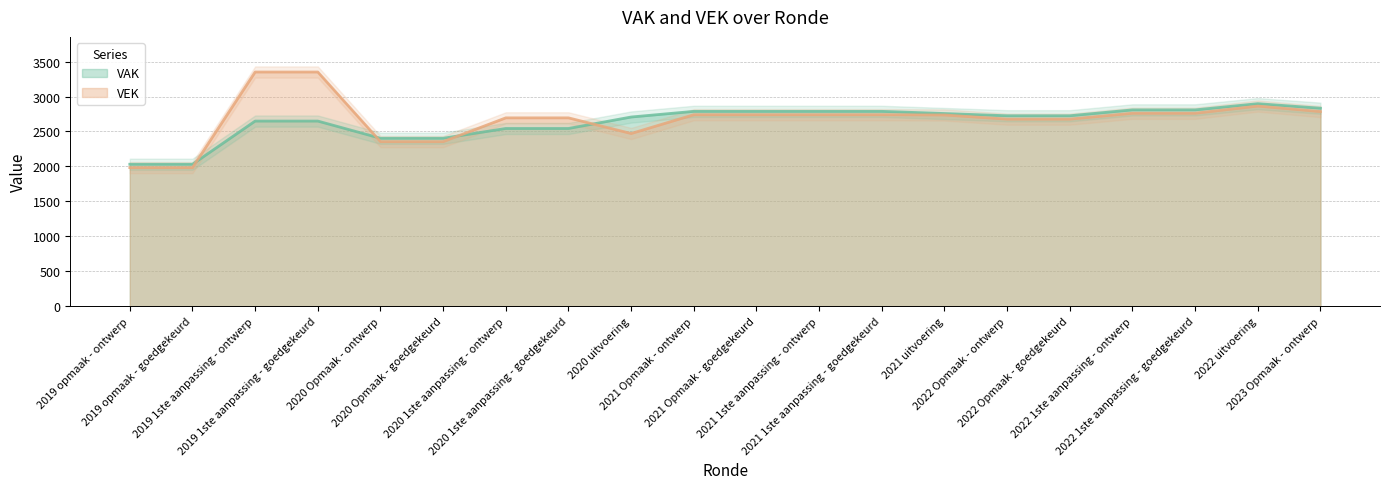

List the labels in order of VEK value, smallest first.

2019 opmaak - ontwerp, 2019 opmaak - goedgekeurd, 2020 Opmaak - ontwerp, 2020 Opmaak - goedgekeurd, 2020 uitvoering, 2022 Opmaak - ontwerp, 2022 Opmaak - goedgekeurd, 2020 1ste aanpassing - ontwerp, 2020 1ste aanpassing - goedgekeurd, 2021 uitvoering, 2021 Opmaak - ontwerp, 2021 Opmaak - goedgekeurd, 2021 1ste aanpassing - ontwerp, 2021 1ste aanpassing - goedgekeurd, 2022 1ste aanpassing - ontwerp, 2022 1ste aanpassing - goedgekeurd, 2023 Opmaak - ontwerp, 2022 uitvoering, 2019 1ste aanpassing - ontwerp, 2019 1ste aanpassing - goedgekeurd